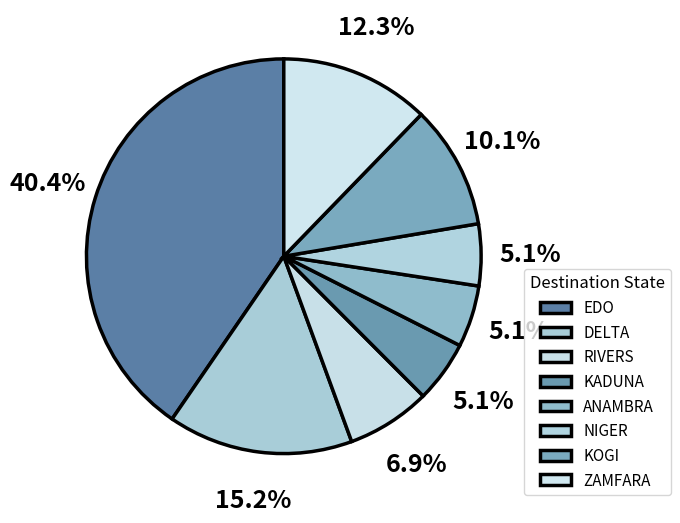

To the nearest percent, what percentage of the pie is RIVERS?

7%